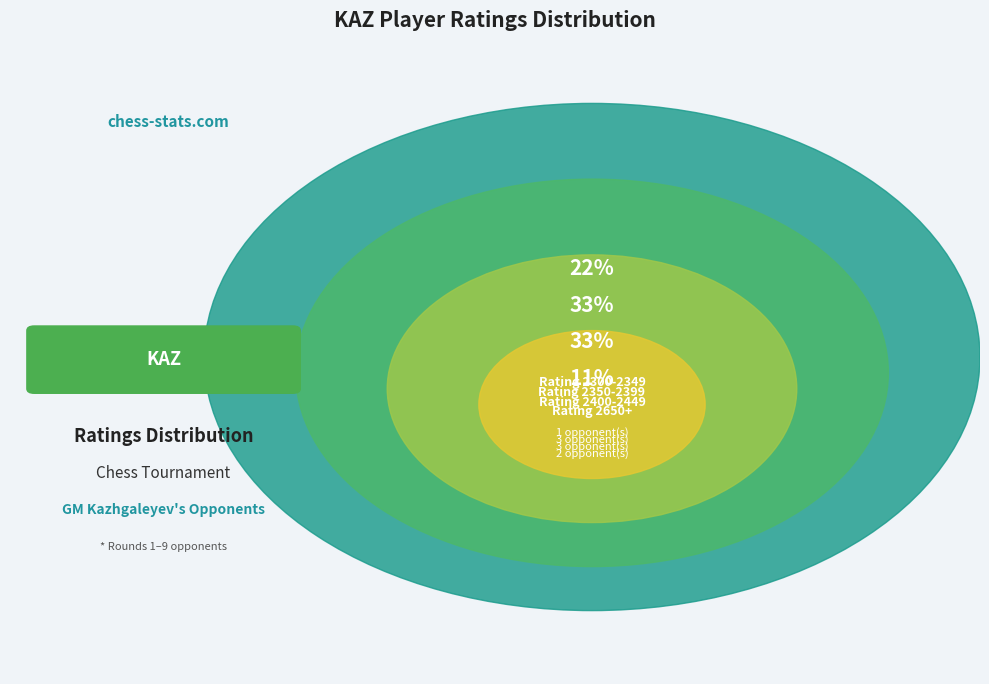

Does Alikulov represent more than half of the total?

No